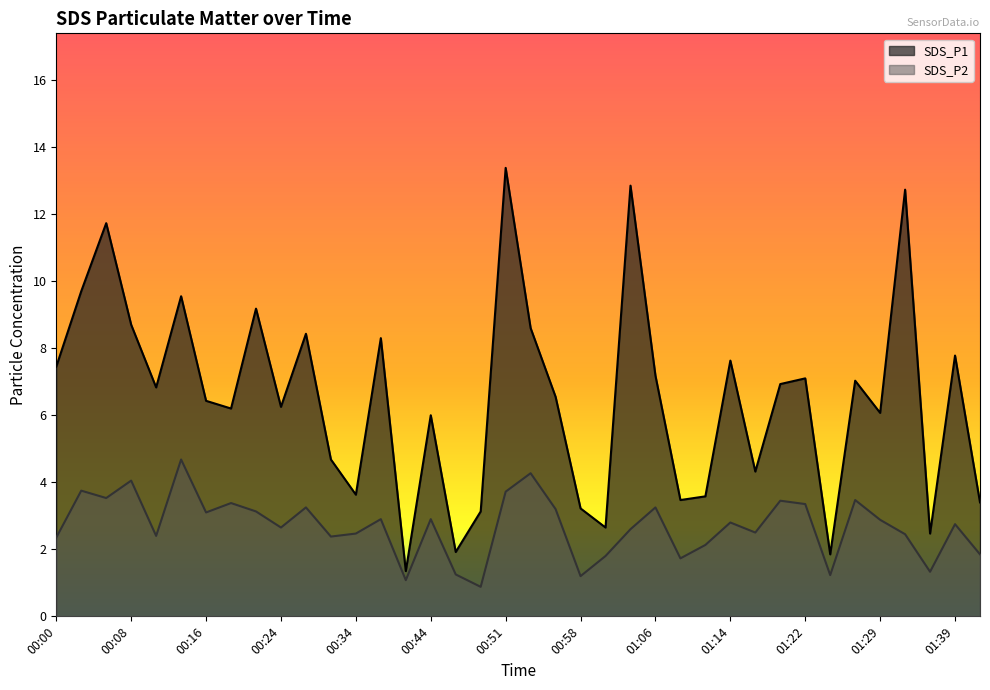

At which label is SDS_P2 closest to 2?

01:12